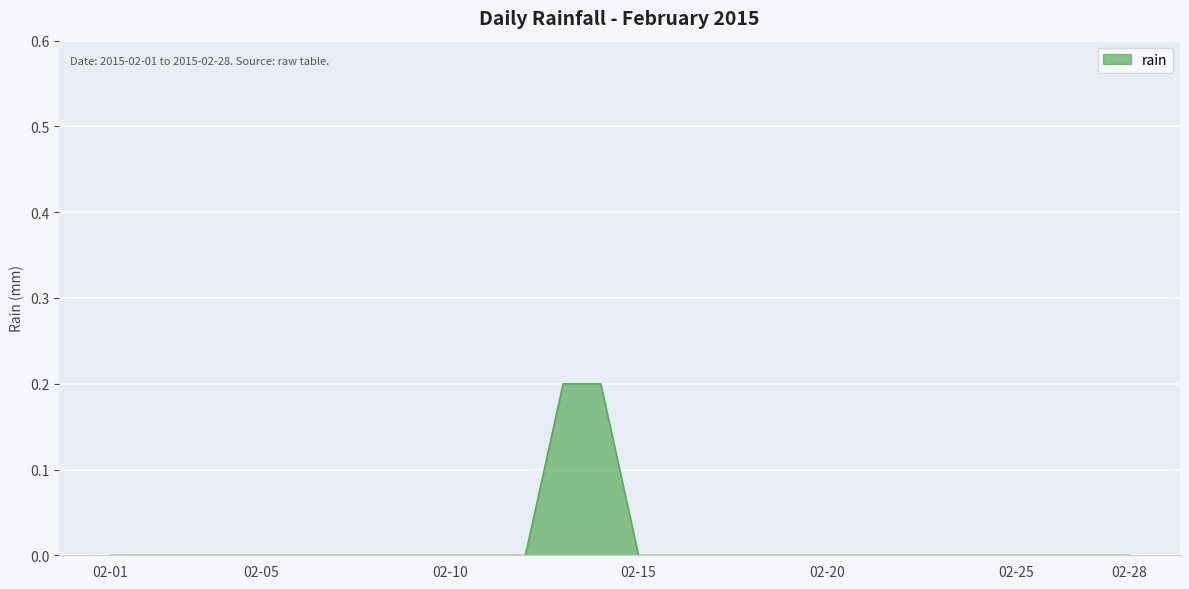

Does the chart display data point markers on the line(s)?

No